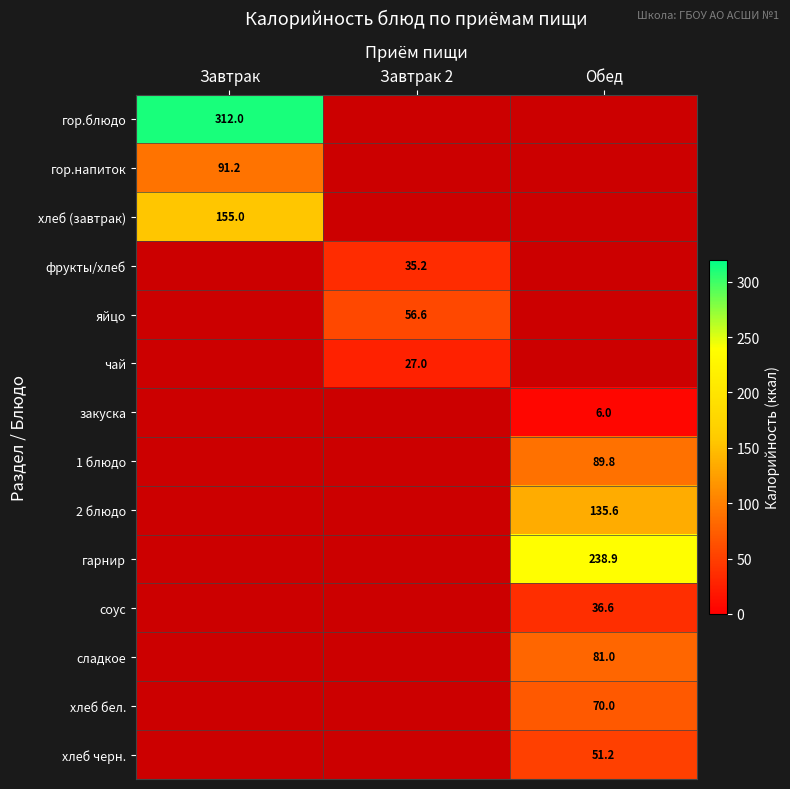

The value of хлеб (завтрак) at Завтрак is 155.0. True or false?

True